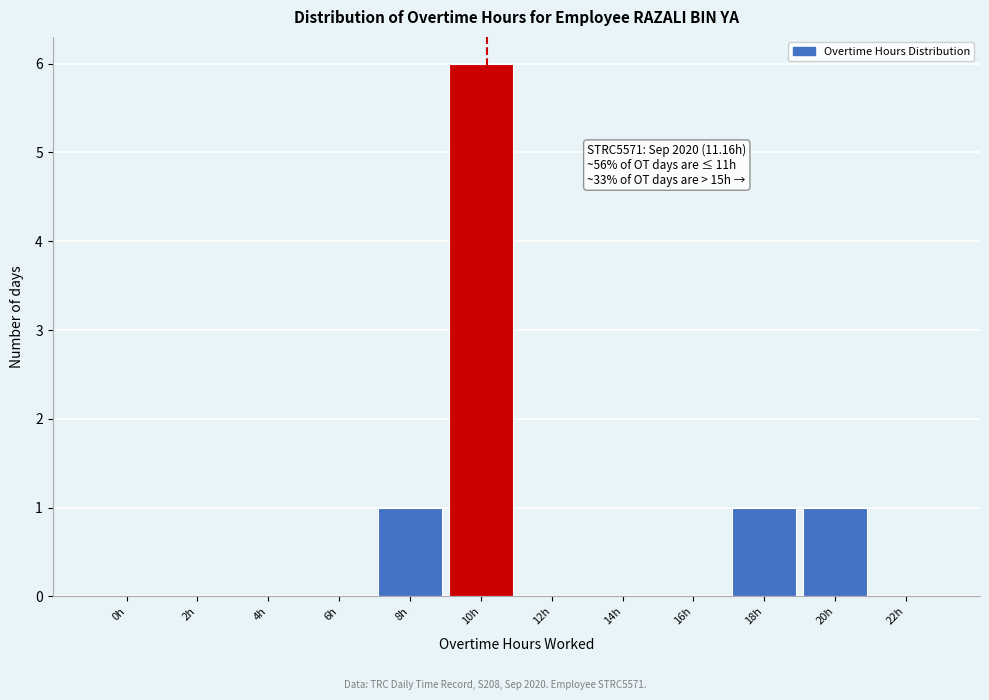

Reading right to left, list all the values displayed in this chart.

22h=0	20h=1	18h=1	16h=0	14h=0	12h=0	10h=6	8h=1	6h=0	4h=0	2h=0	0h=0